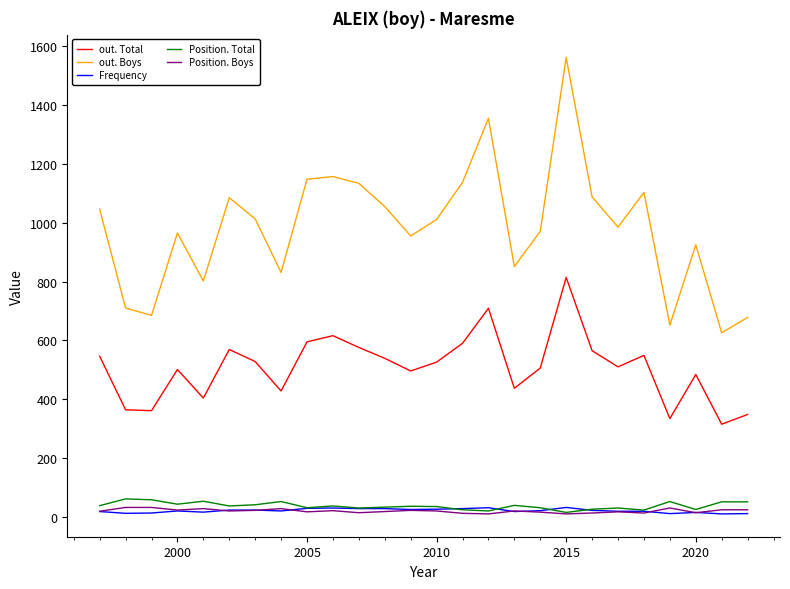

True or false: out. Boys and Position. Boys intersect in this chart.

False